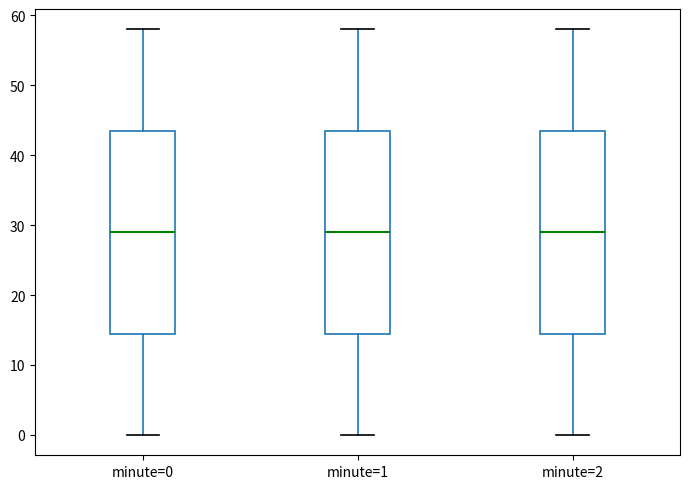

Reading left to right, transcribe this box plot: for each box, give where its median line is, the range the box spans, and where its two whiskers end, as read against the y-axis. The values are not printed on the chart, so give them approximately, as read against the axis.

minute=0: median 29, box 15 to 44, whiskers 0 to 58
minute=1: median 29, box 15 to 44, whiskers 0 to 58
minute=2: median 29, box 15 to 44, whiskers 0 to 58